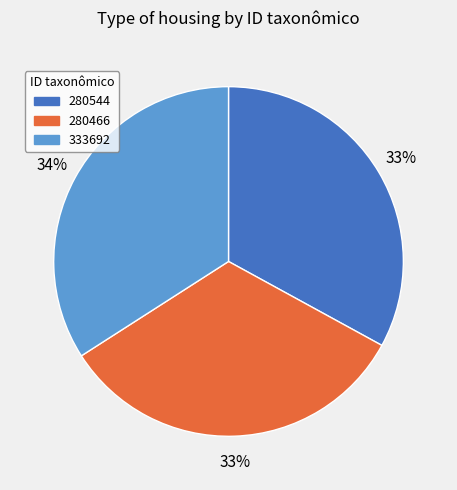

Count the number of slices in the pie.

3